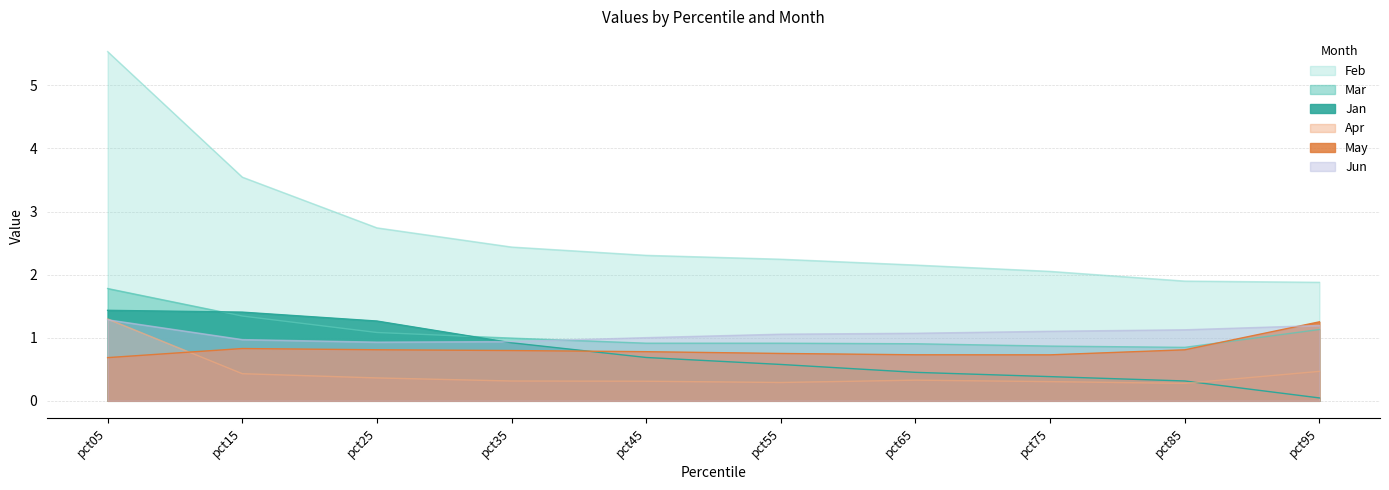

Rank the series by their maximum value, from lowest to highest.

May, Jun, Apr, Jan, Mar, Feb